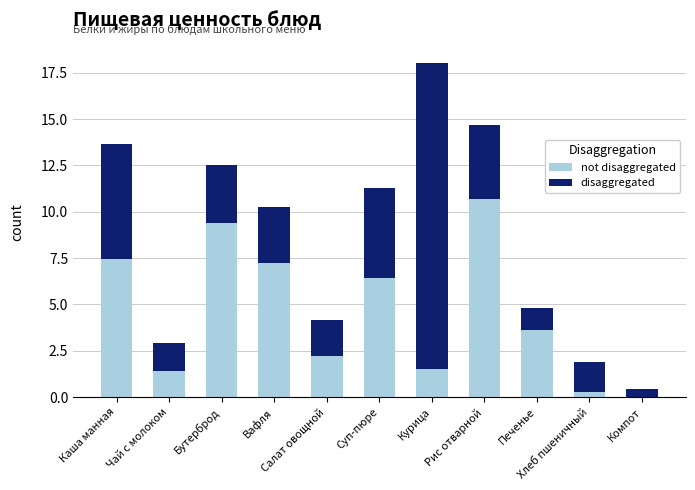

At Компот, list the series in order from largest to smallest.

disaggregated, not disaggregated